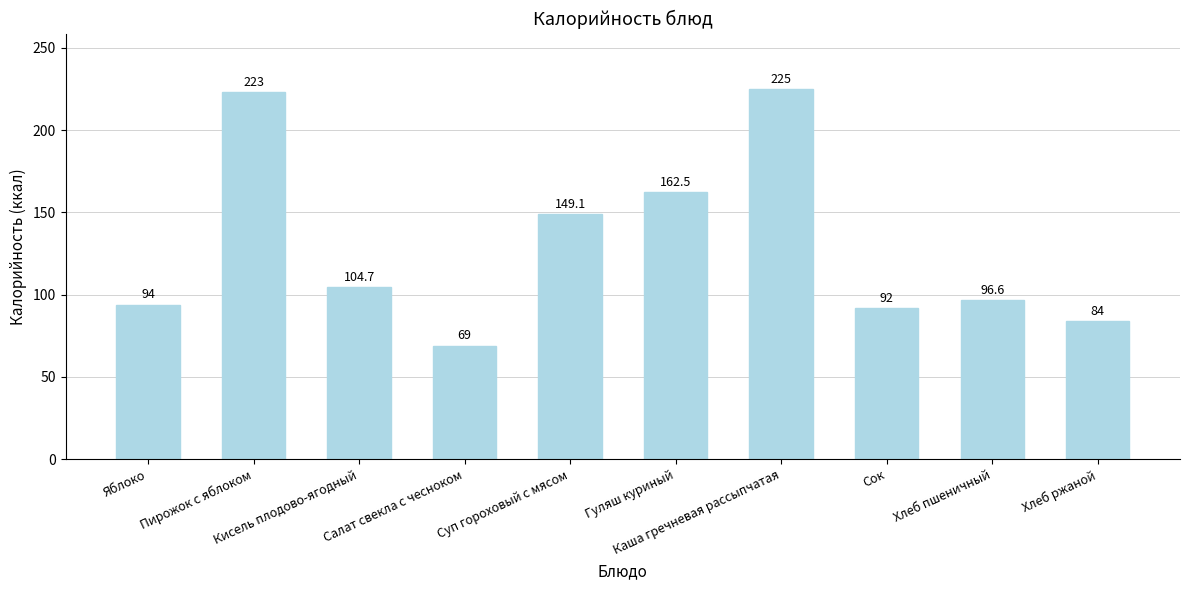

What is the difference between the maximum and minimum values?

156.0